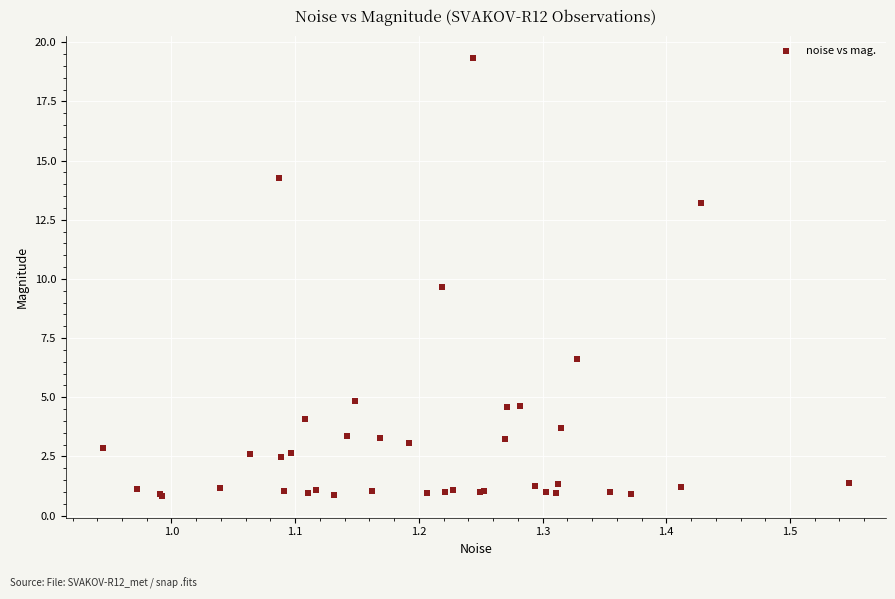

What Y value in the scatter plot is closest to 10?

9.7